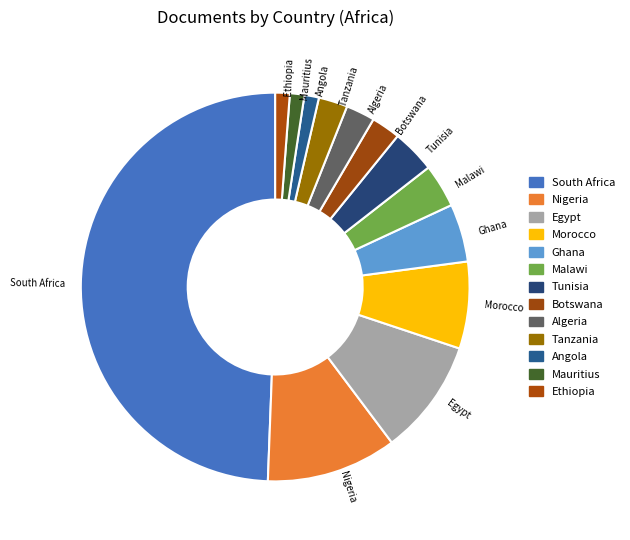

Which category has the biggest portion of the pie?

South Africa